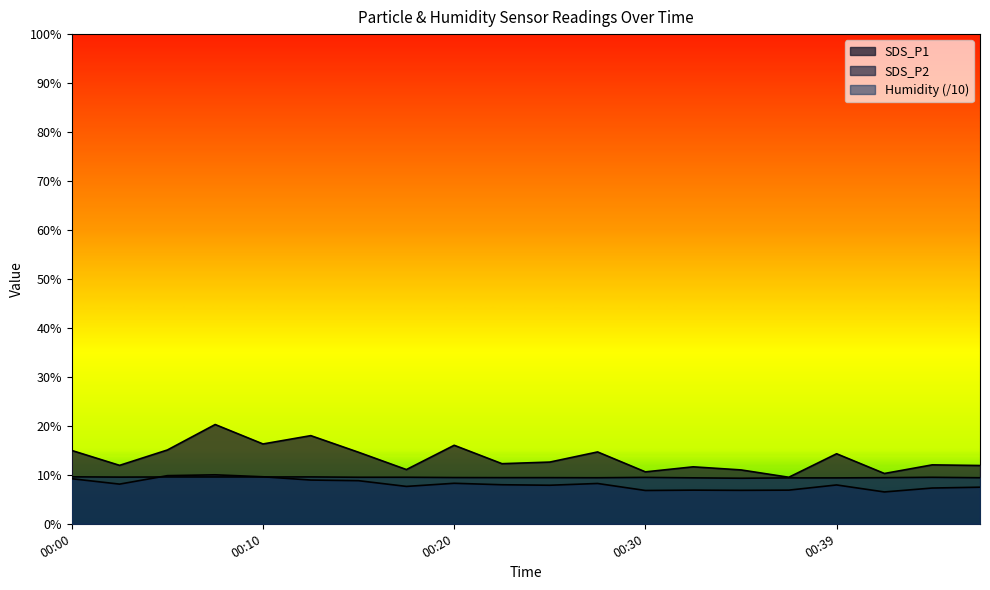

Where is the first local minimum for SDS_P1?

00:03